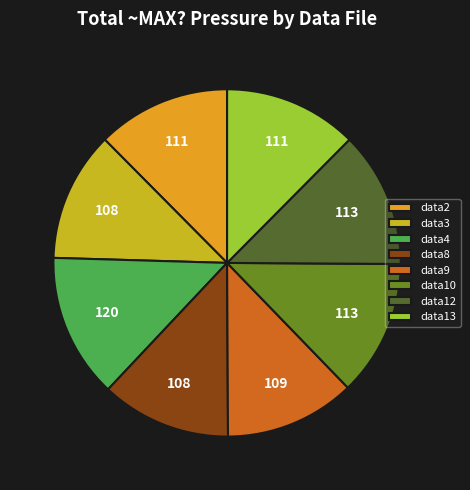

What is the ratio of the value at data4 to the value at data9?

1.1